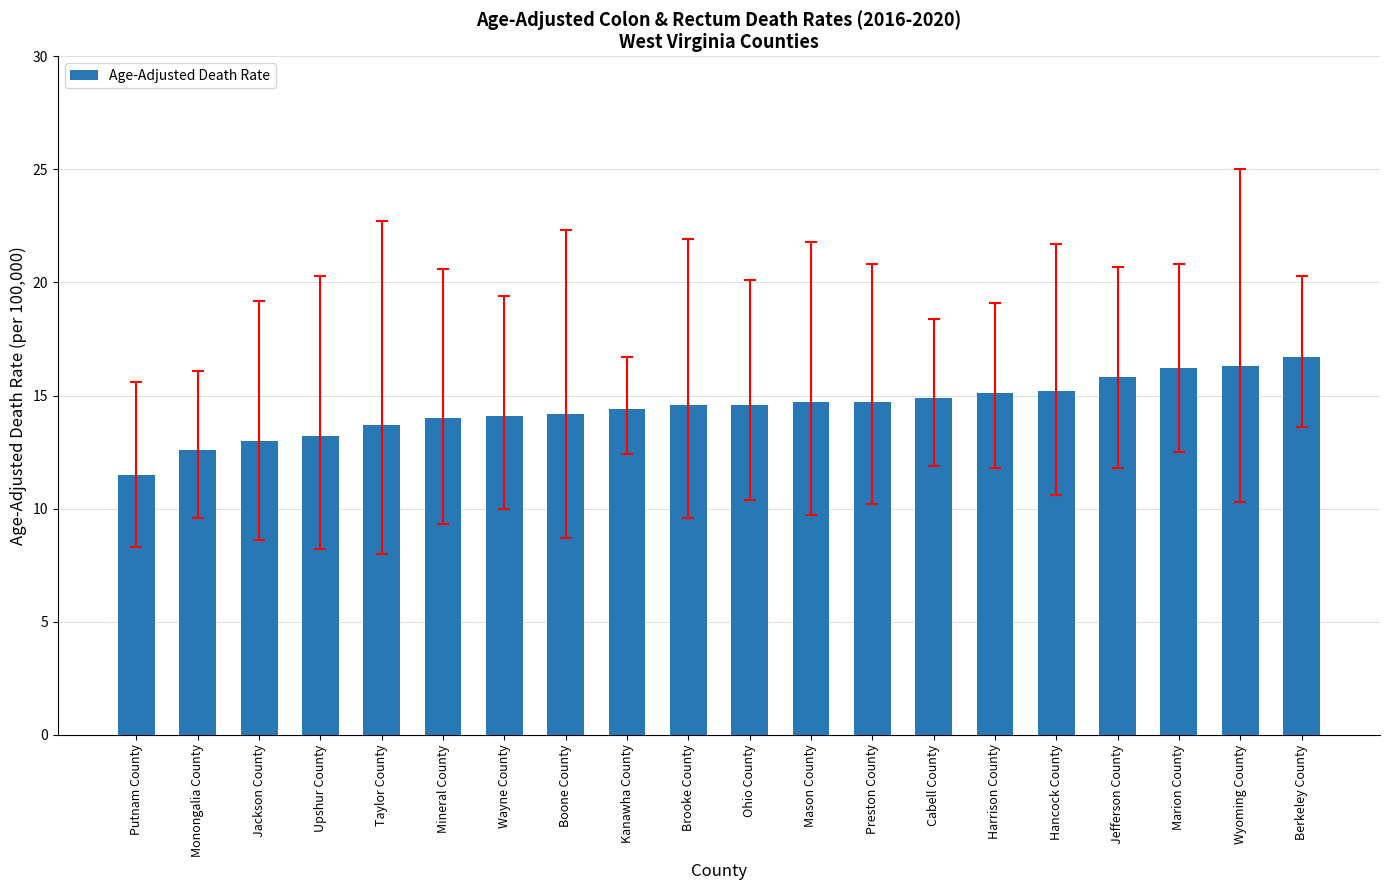

How many distinct data groups are displayed?

1